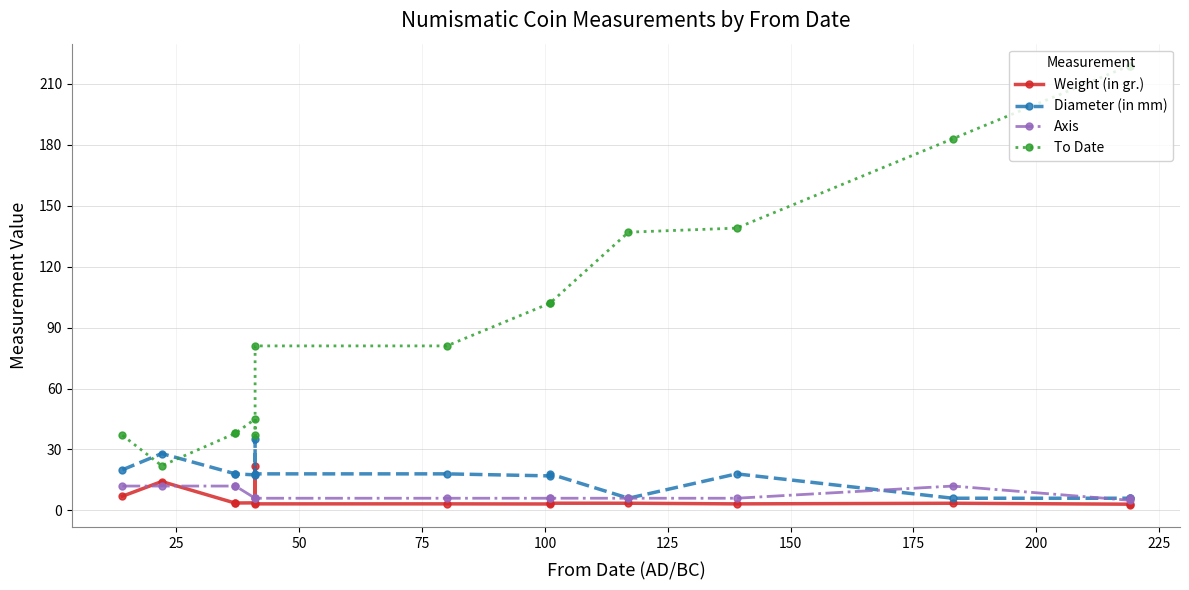

How many interior local valleys does the Axis series have?

1